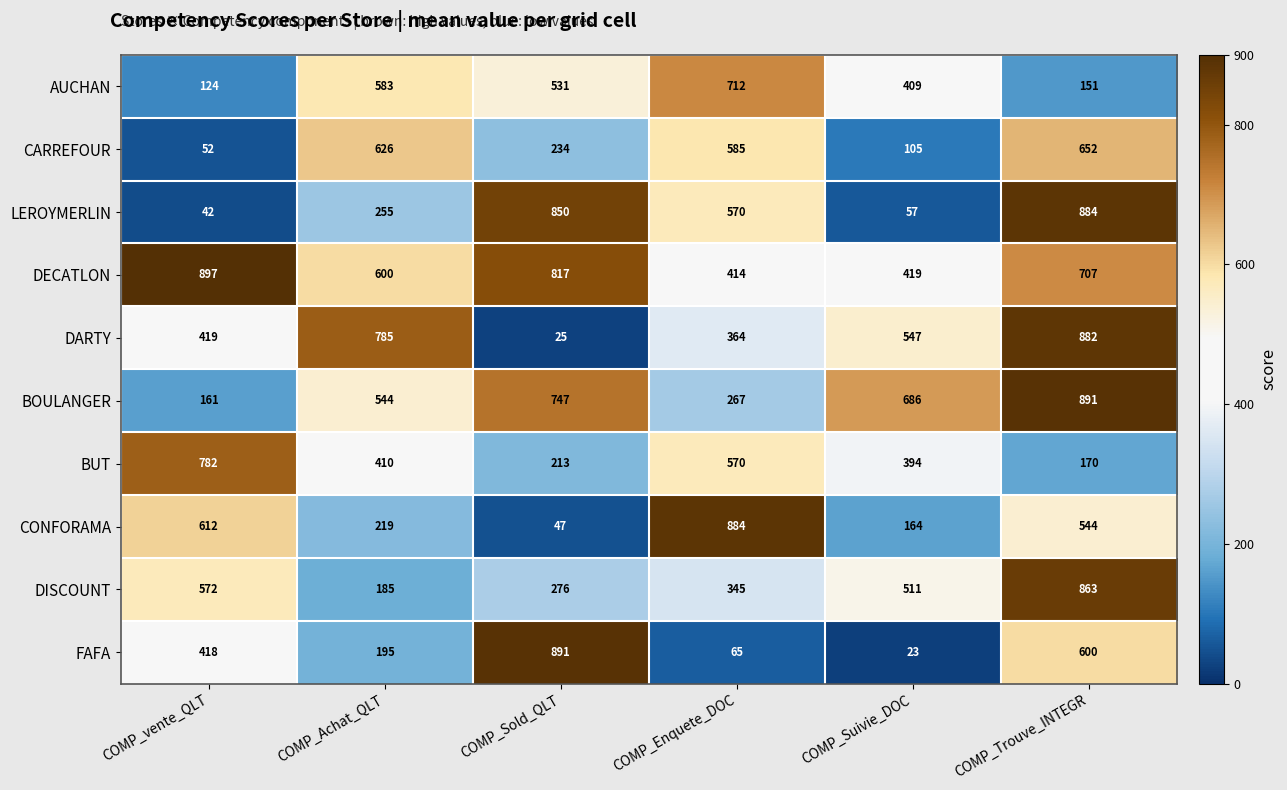

What is the maximum value shown in the chart?

897